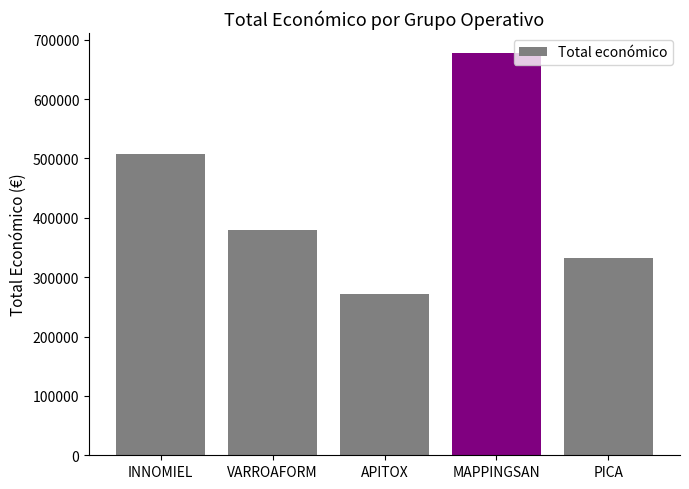

Does the chart contain any negative values?

No